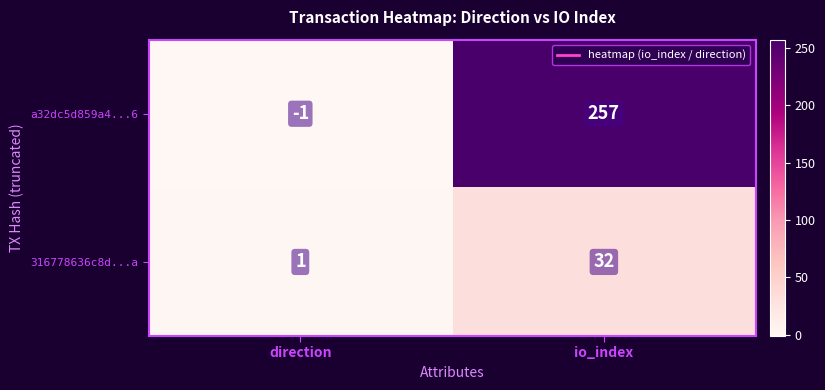

At which label is 316778636c8d...a closest to 16?

direction